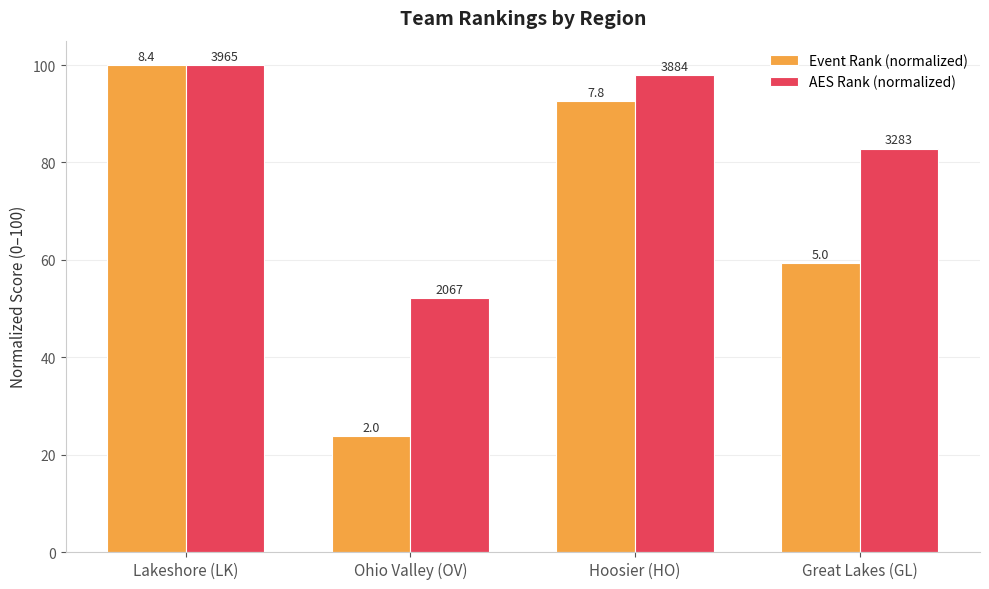

How many bars are there in total?

8